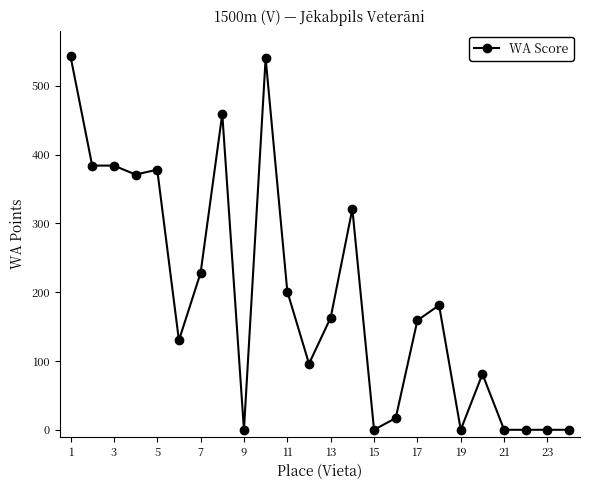

What is the maximum value shown in the chart?

543